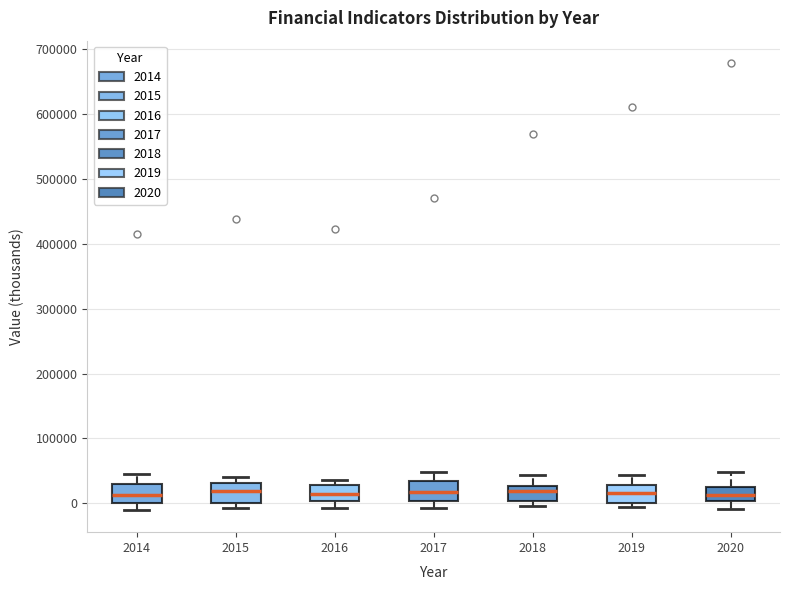

Where is the upper edge of the box at x = 2014 on the y-axis? The values are not printed on the chart, so give them approximately, as read against the axis.

30000